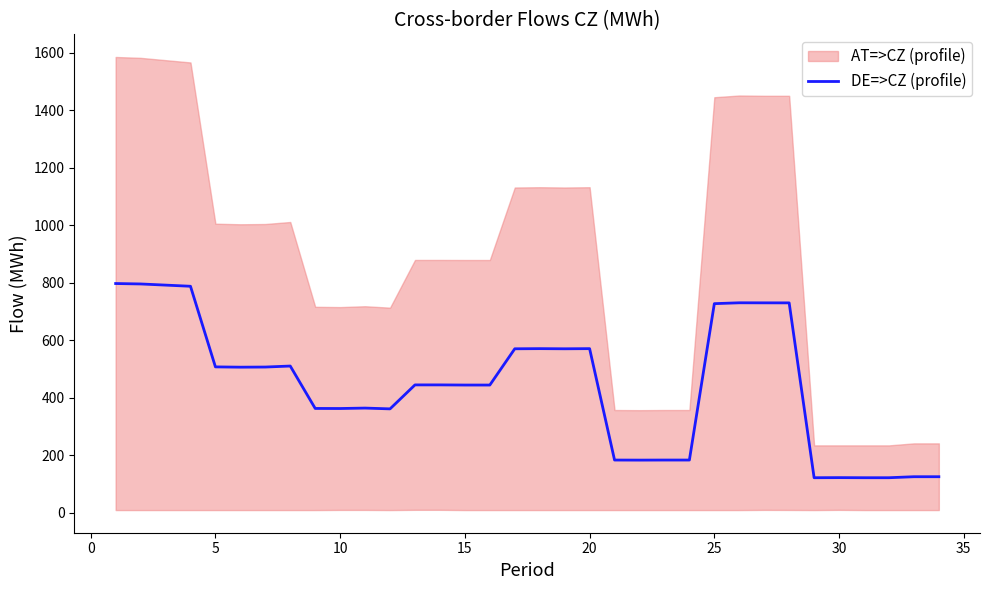

What is the value of the 4th point from the left?

788.5